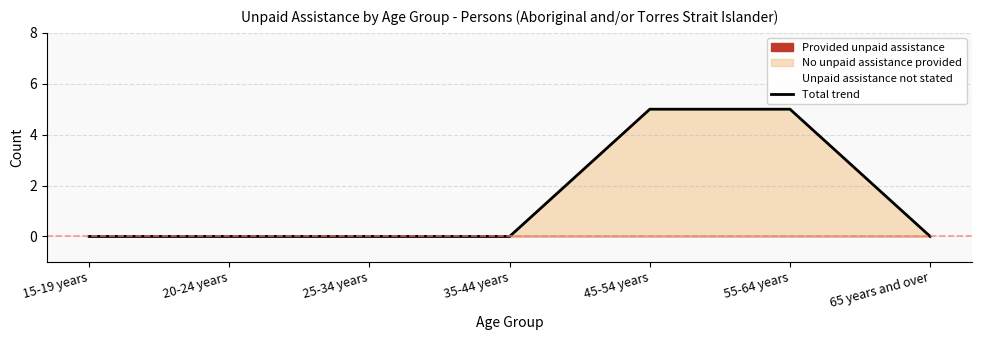

True or false: there are more than 2 points higher than both neighbors.

False